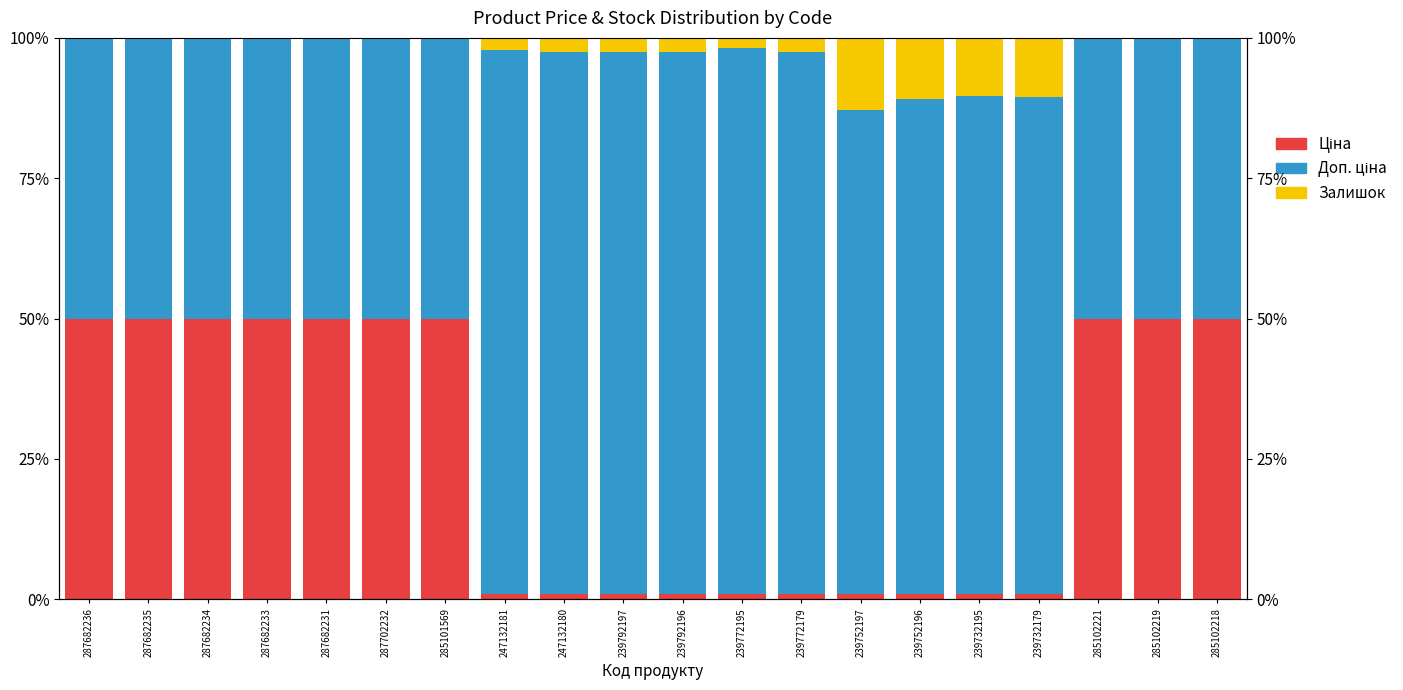

What is the difference between the maximum and second lowest values in the Залишок series?

12.8